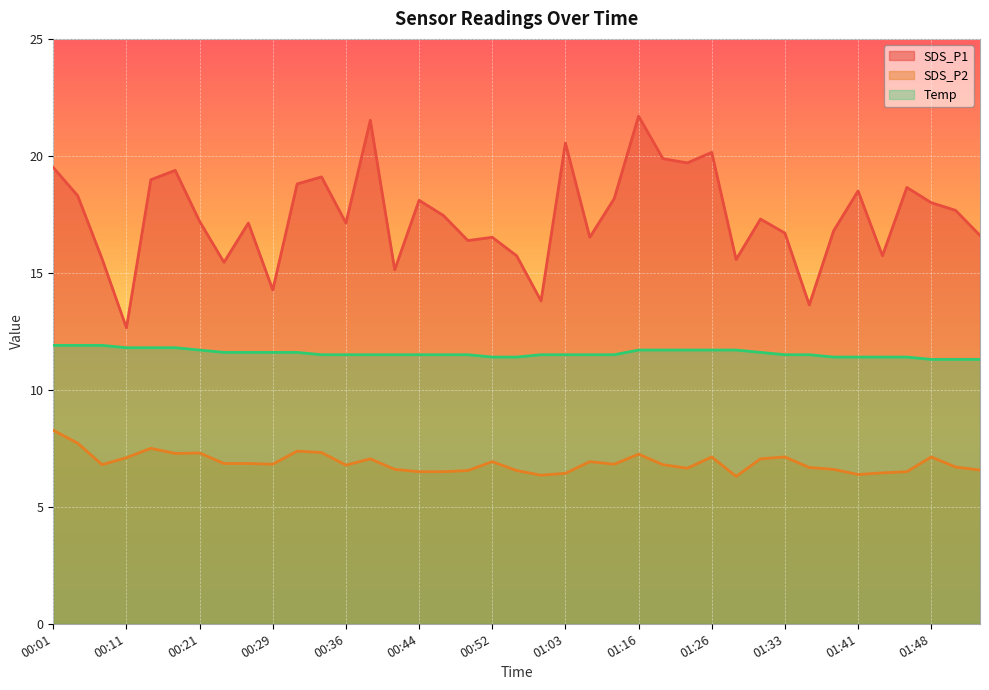

True or false: Temp and SDS_P2 intersect in this chart.

False